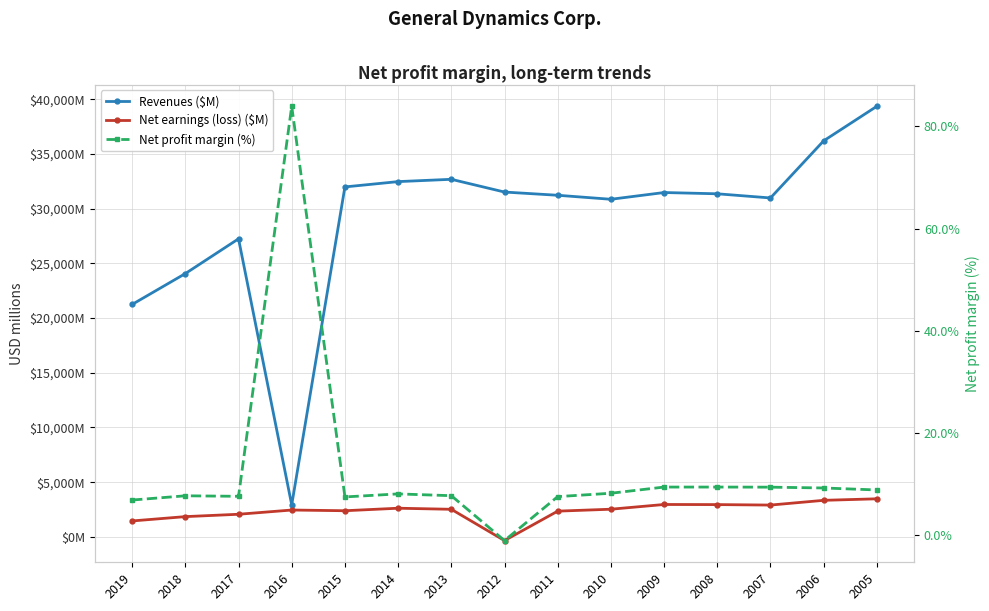

At which category does Revenues ($M) reach its first local peak?

2017